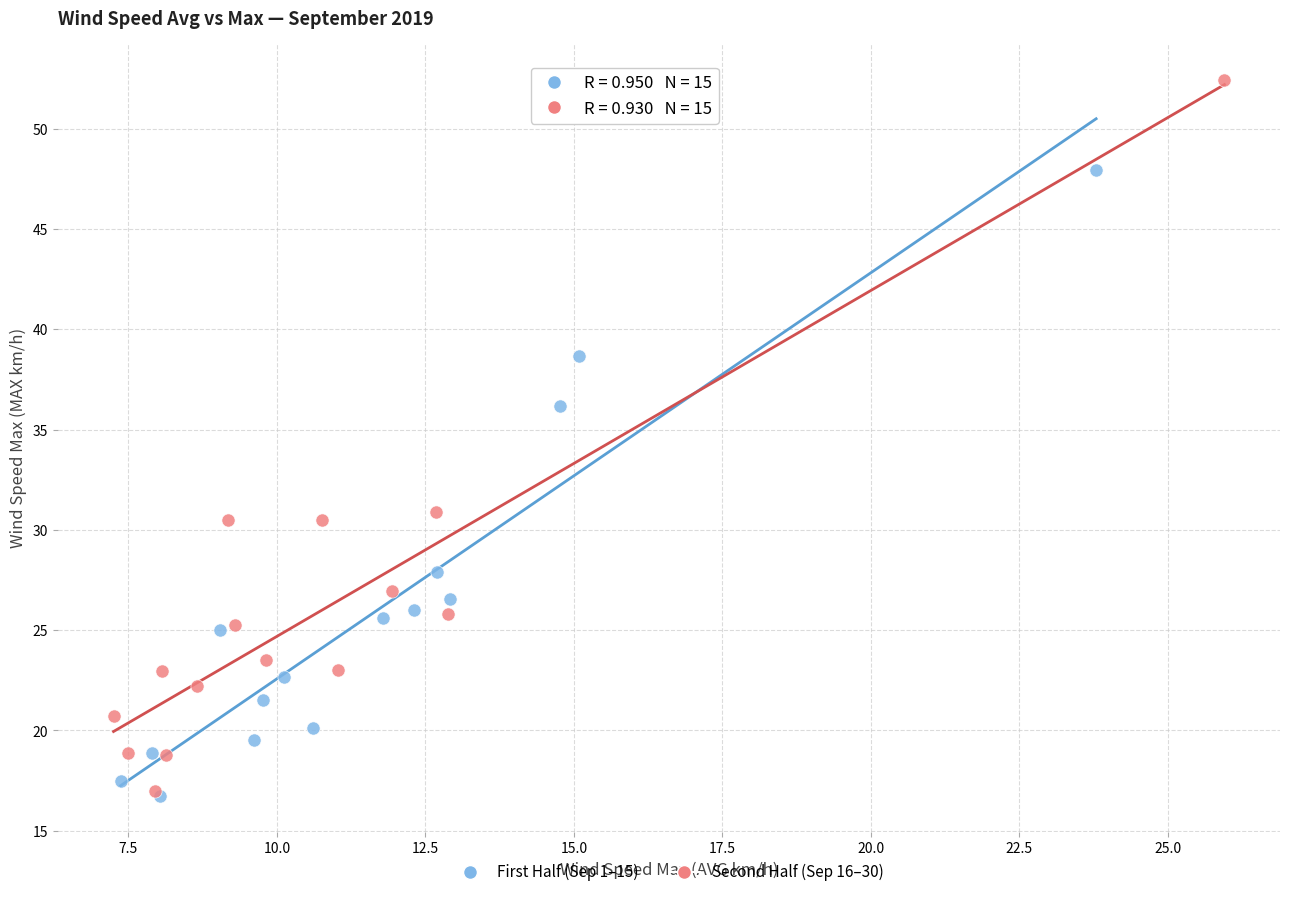

Which series has the widest spread of Y values?

Second Half (Sep 16–30)